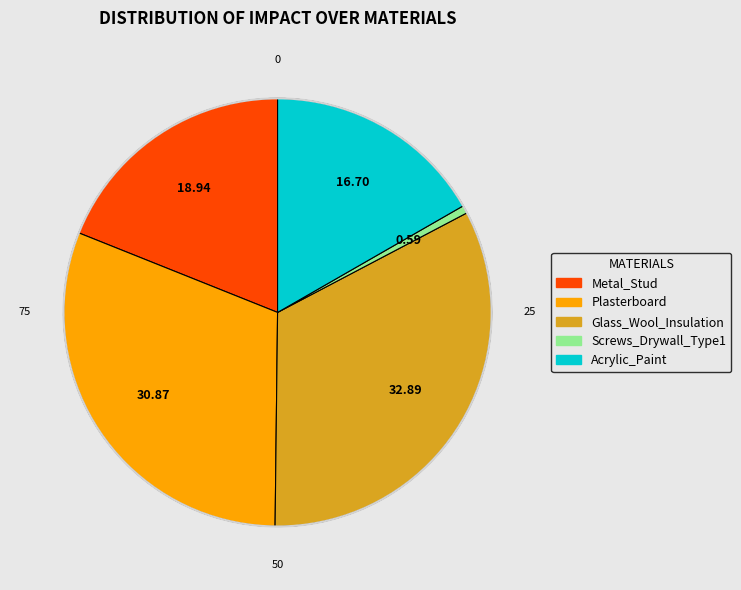

Combined, do Plasterboard and Glass_Wool_Insulation account for over 50%?

Yes